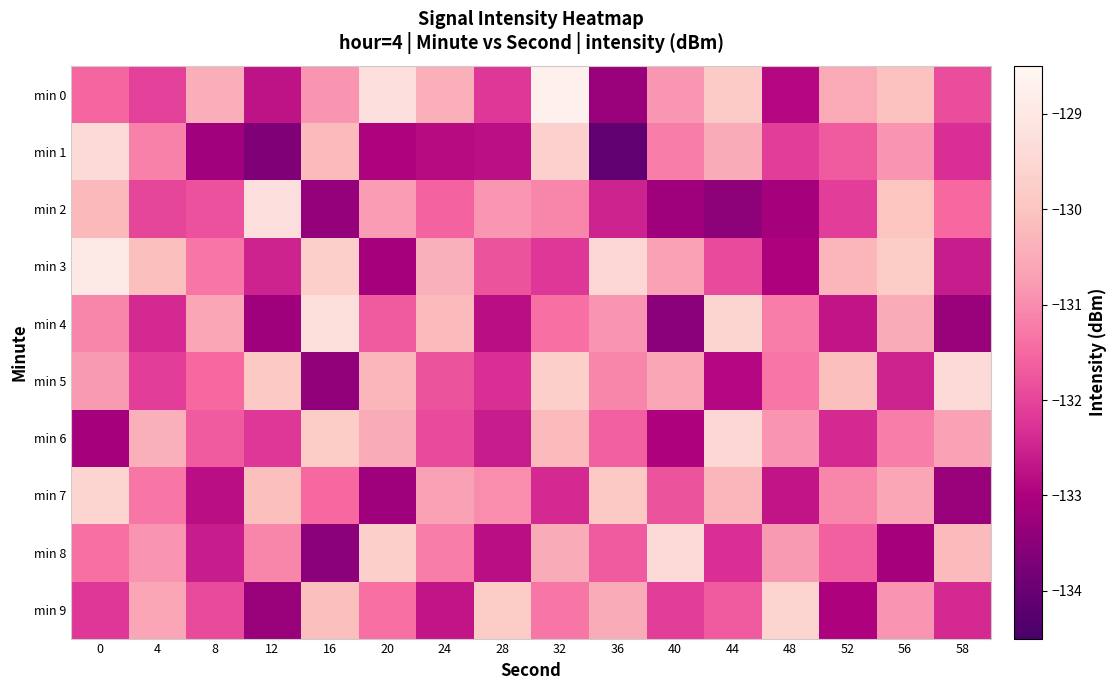

Which series has the largest total across all categories?

min 0